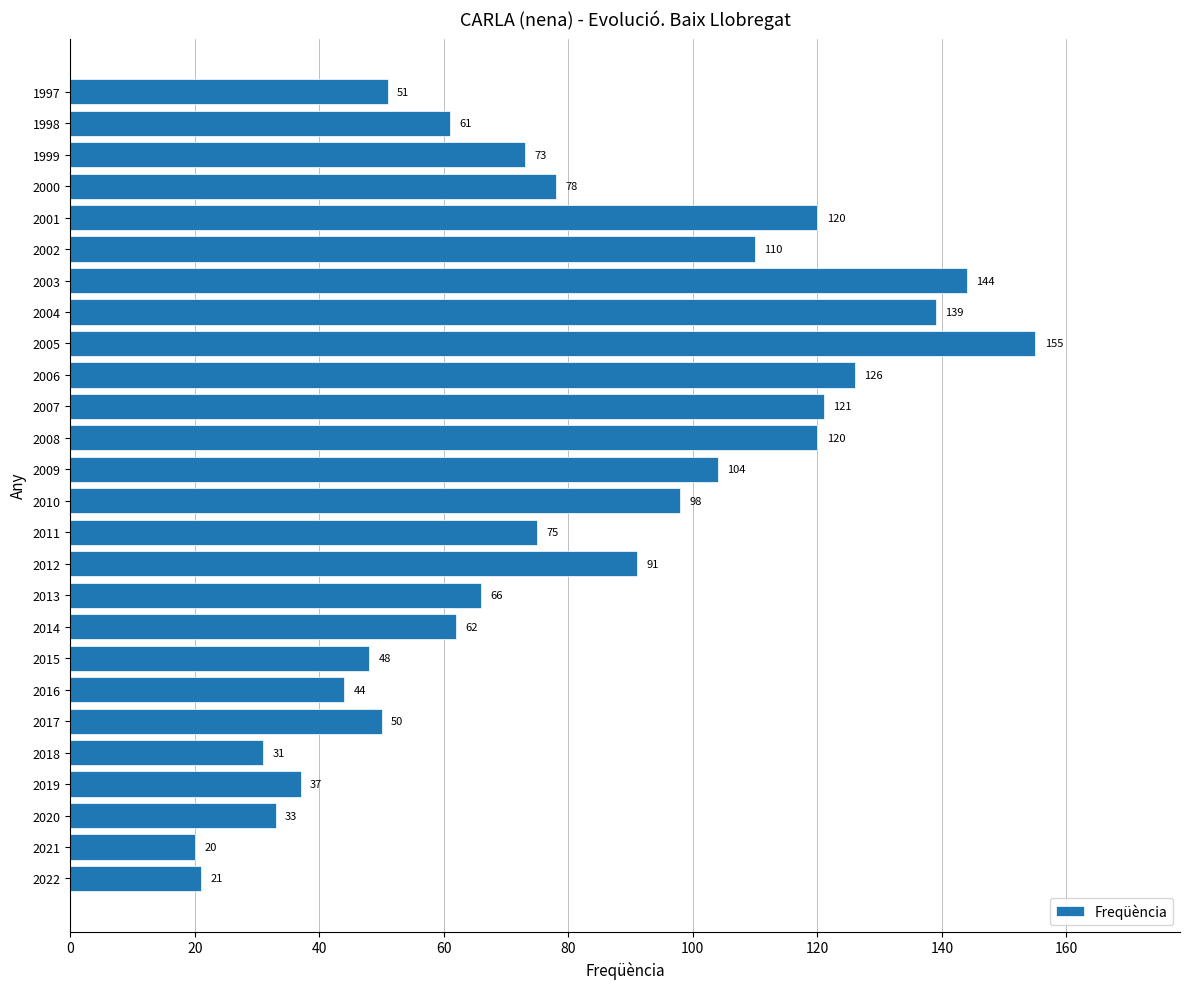

Reading bottom to top, extract all data points from this chart.

2022=21	2021=20	2020=33	2019=37	2018=31	2017=50	2016=44	2015=48	2014=62	2013=66	2012=91	2011=75	2010=98	2009=104	2008=120	2007=121	2006=126	2005=155	2004=139	2003=144	2002=110	2001=120	2000=78	1999=73	1998=61	1997=51